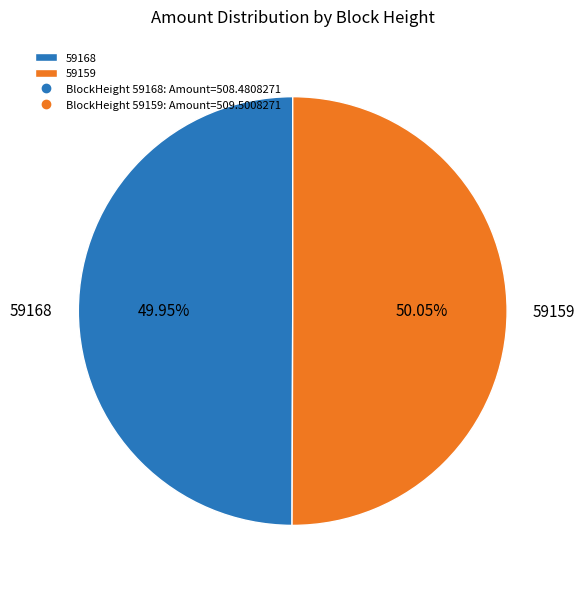

Does any single category account for the majority?

Yes